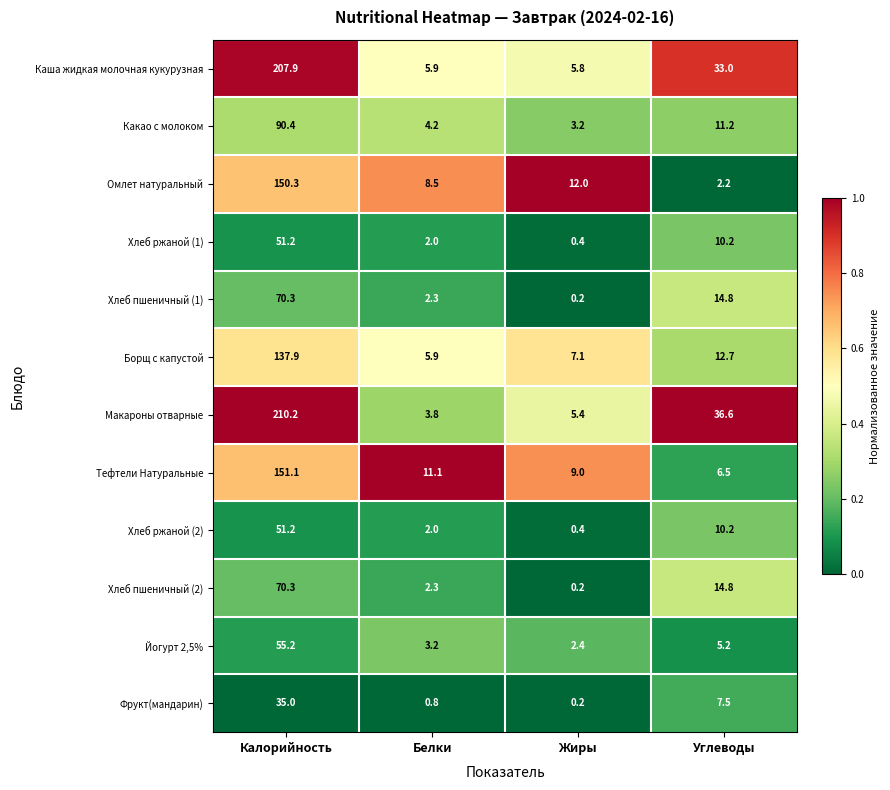

Which series has the widest spread of values?

Макароны отварные